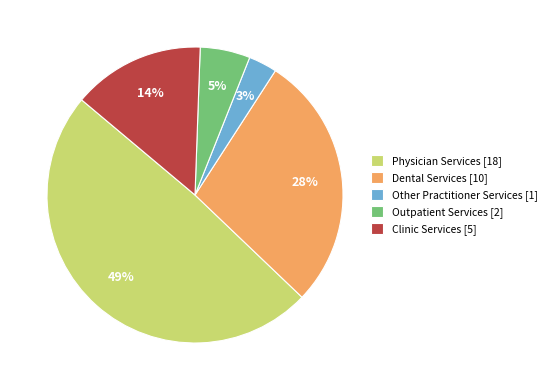

Between Other Practitioner Services and Dental Services, which is larger?

Dental Services